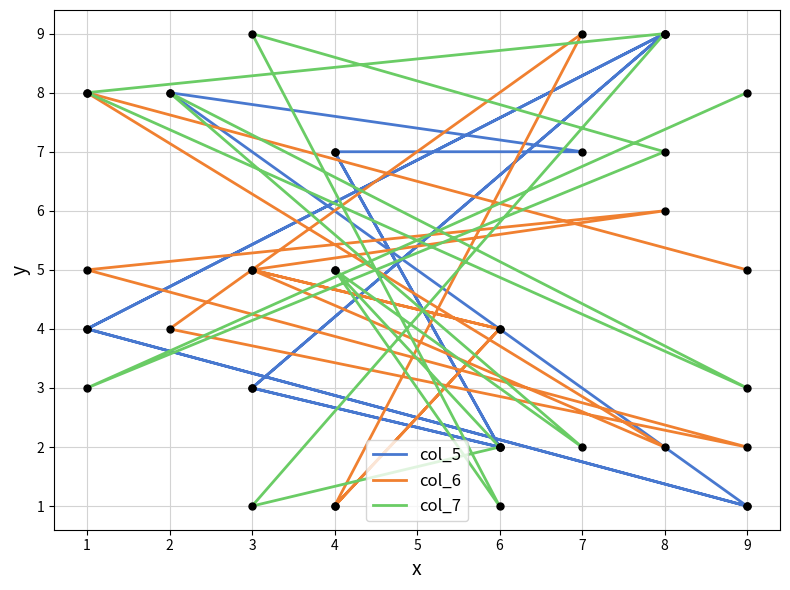

Where do col_6 and col_5 first cross each other?

1 and 8